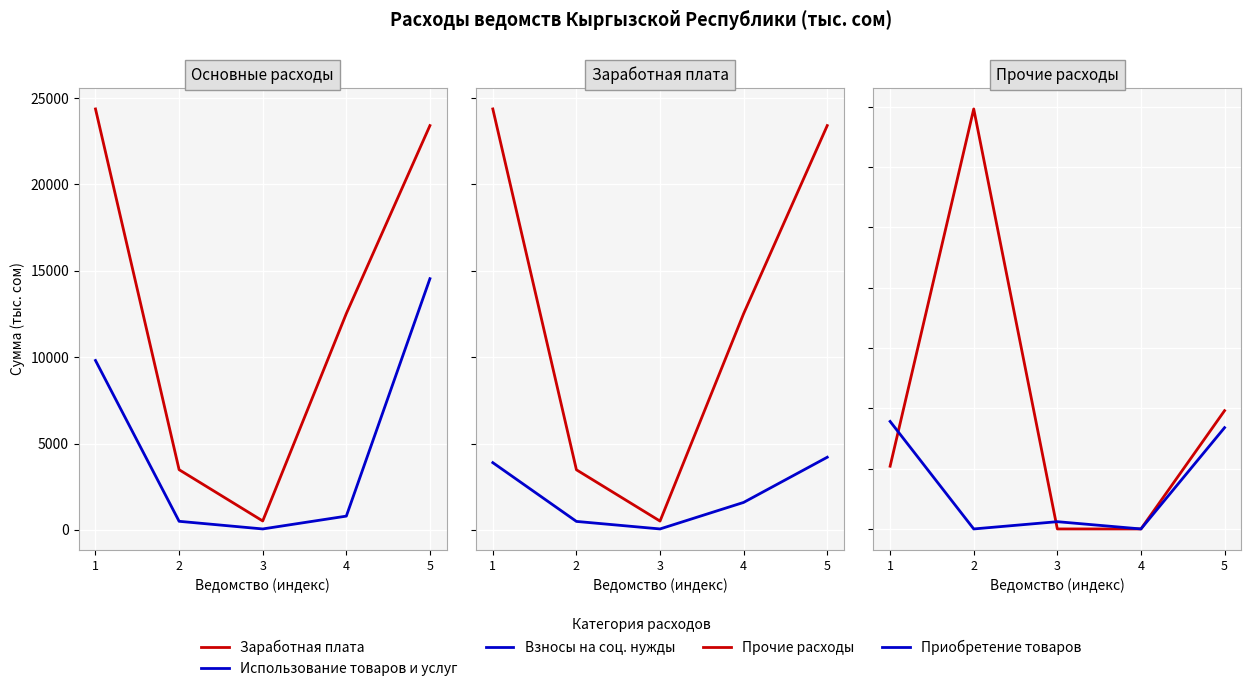

Which series has the largest range (max minus min)?

Заработная плата